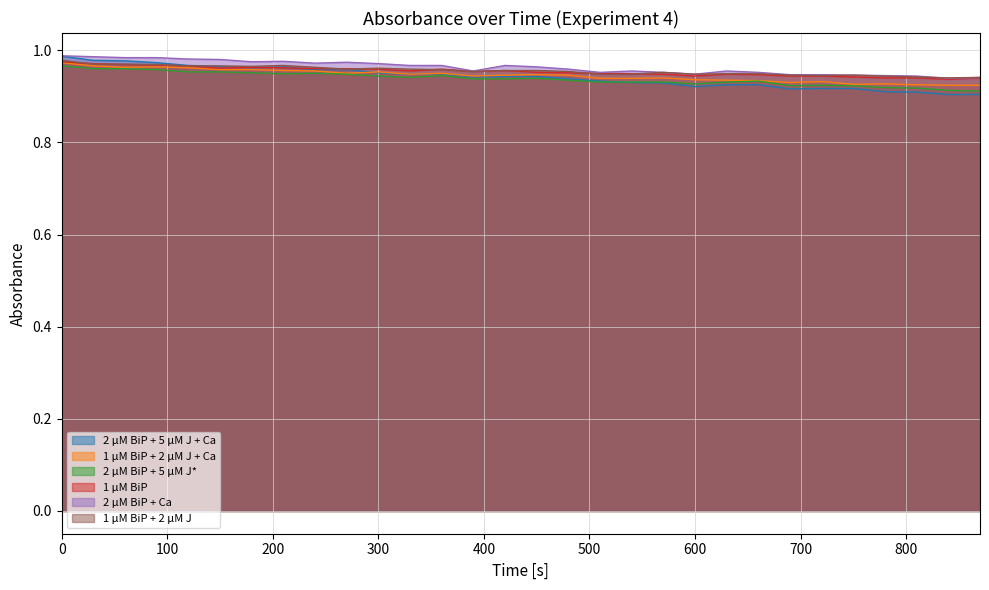

True or false: 1 µM BiP + 2 µM J + Ca and 1 µM BiP + 2 µM J cross at least once.

False